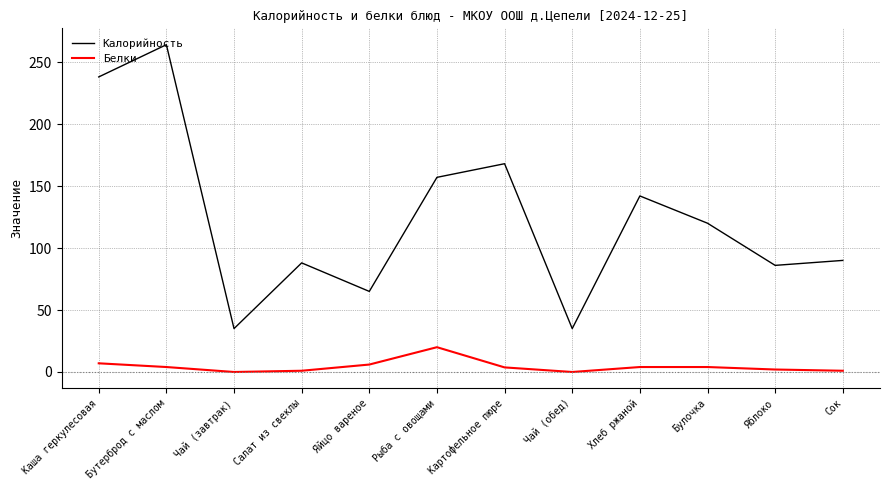

Which series changed the most between Каша геркулесовая and Салат из свеклы?

Калорийность